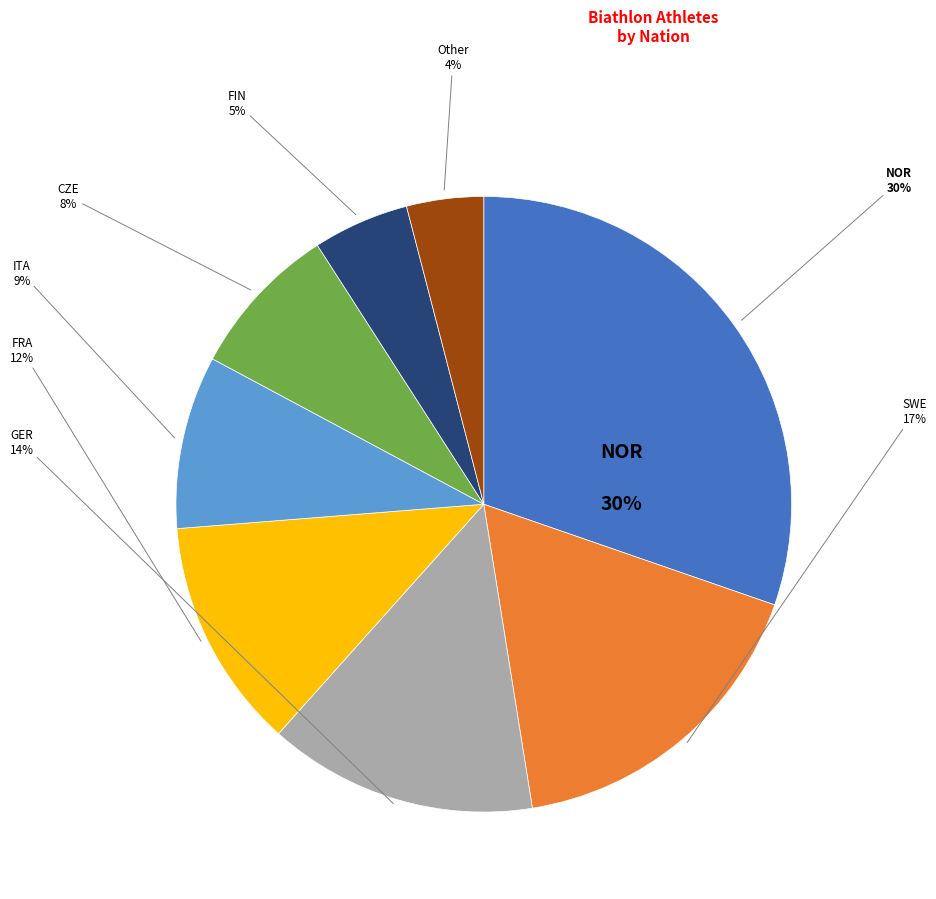

Is there any slice that represents more than half of the pie?

No